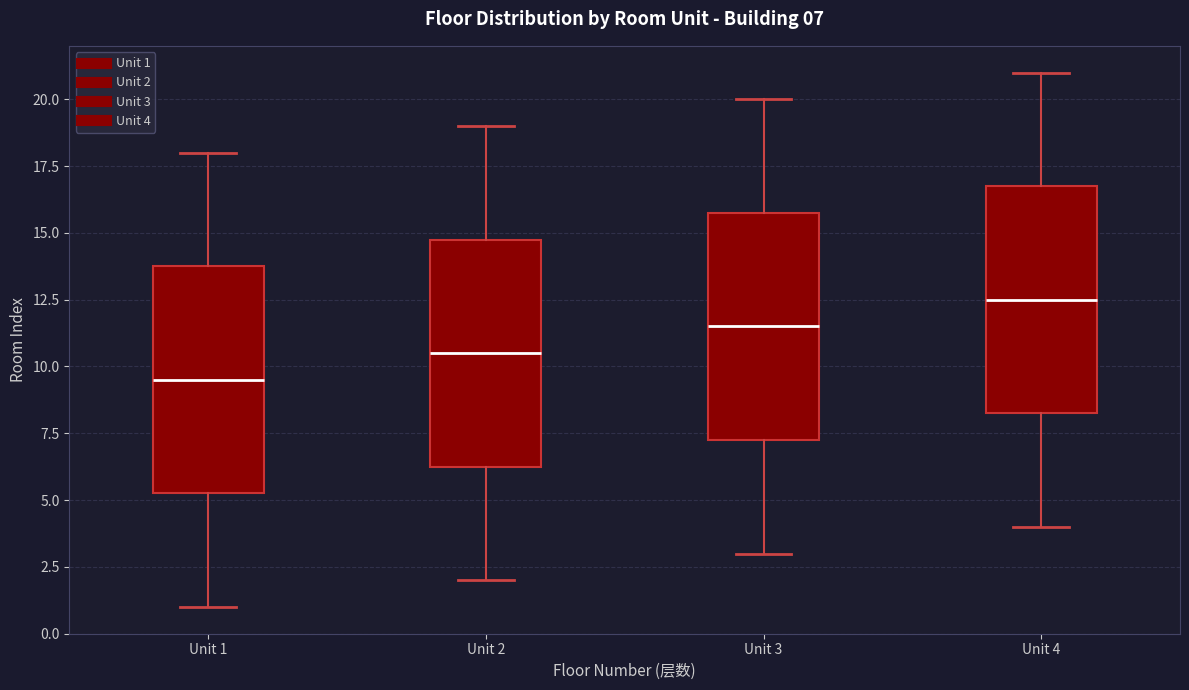

Which box's median line is the highest?

Unit 4